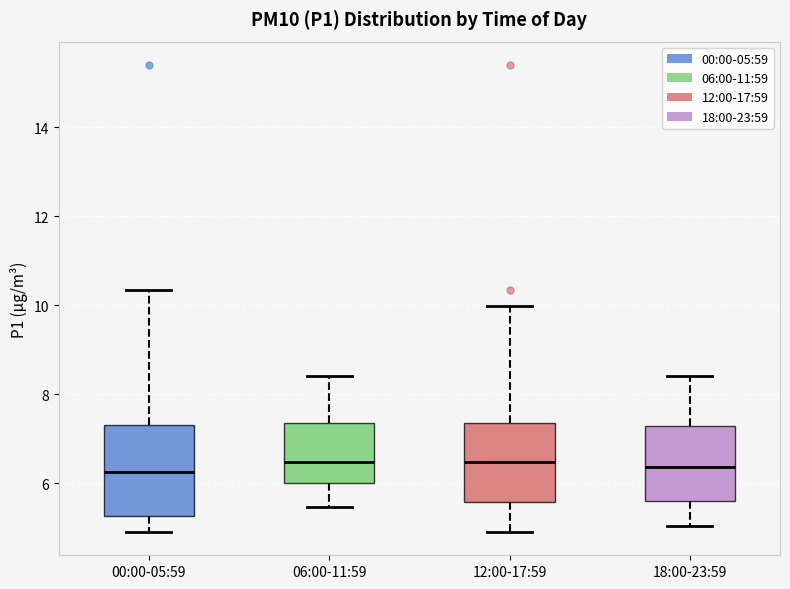

Where does the lower whisker of the box for 00:00-05:59 end on the y-axis? The values are not printed on the chart, so give them approximately, as read against the axis.

5.0